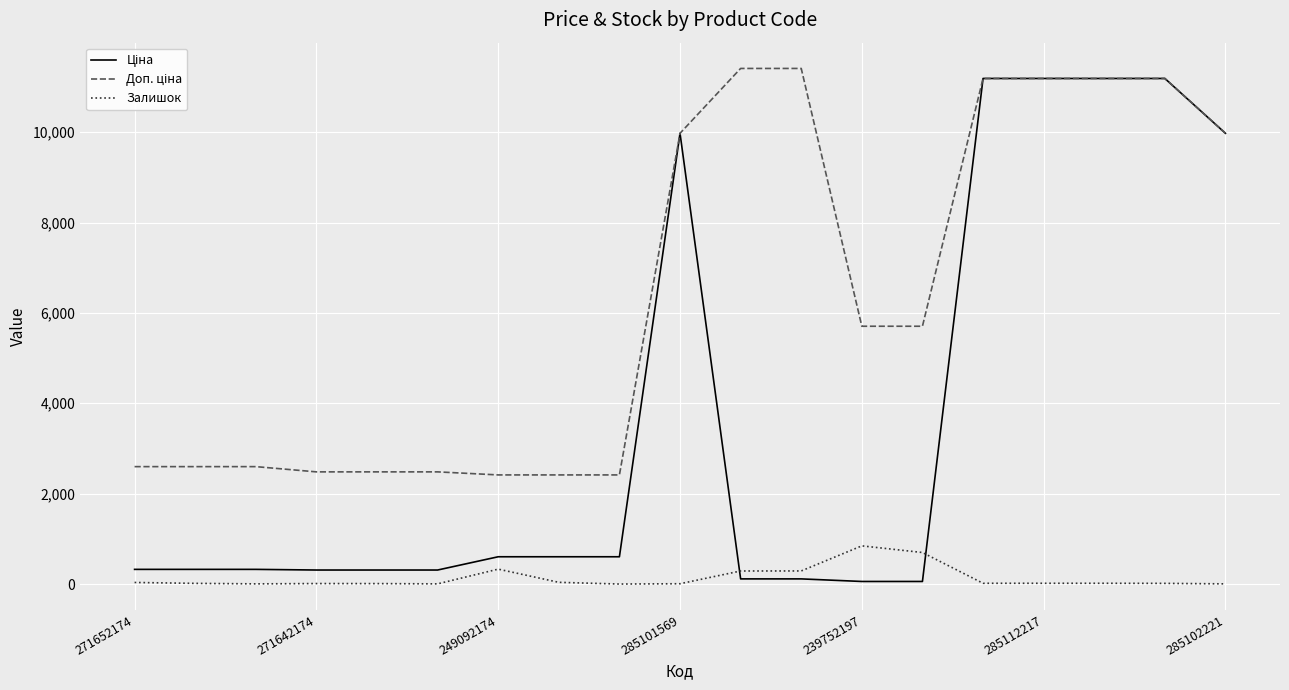

What is the maximum value shown in the chart?

11410.0